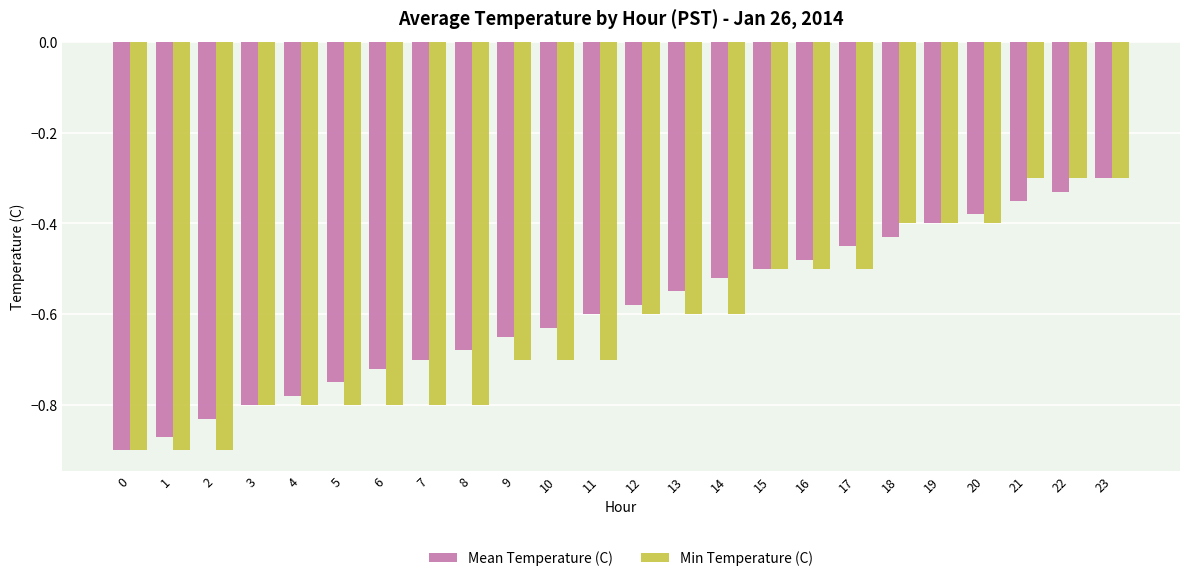

The Min Temperature (C) series shows -0.8 at 3. True or false?

True